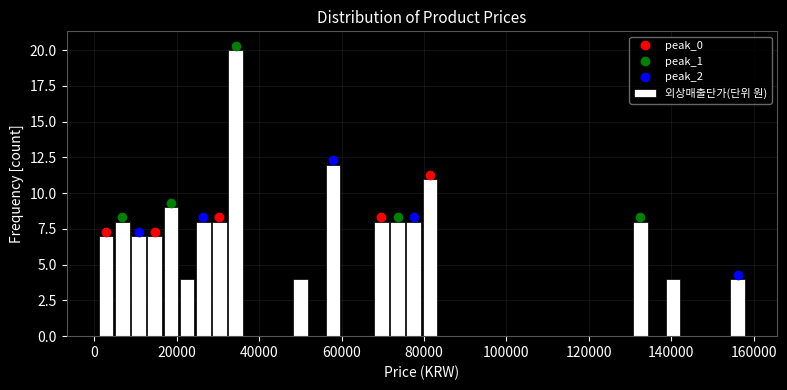

Read against the x-axis, roughly where is the centre of the tallest bar?

34000